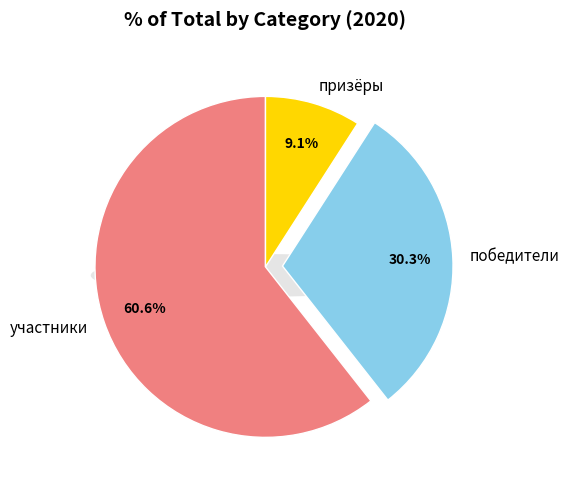

Which category has the smallest portion of the pie?

призёры